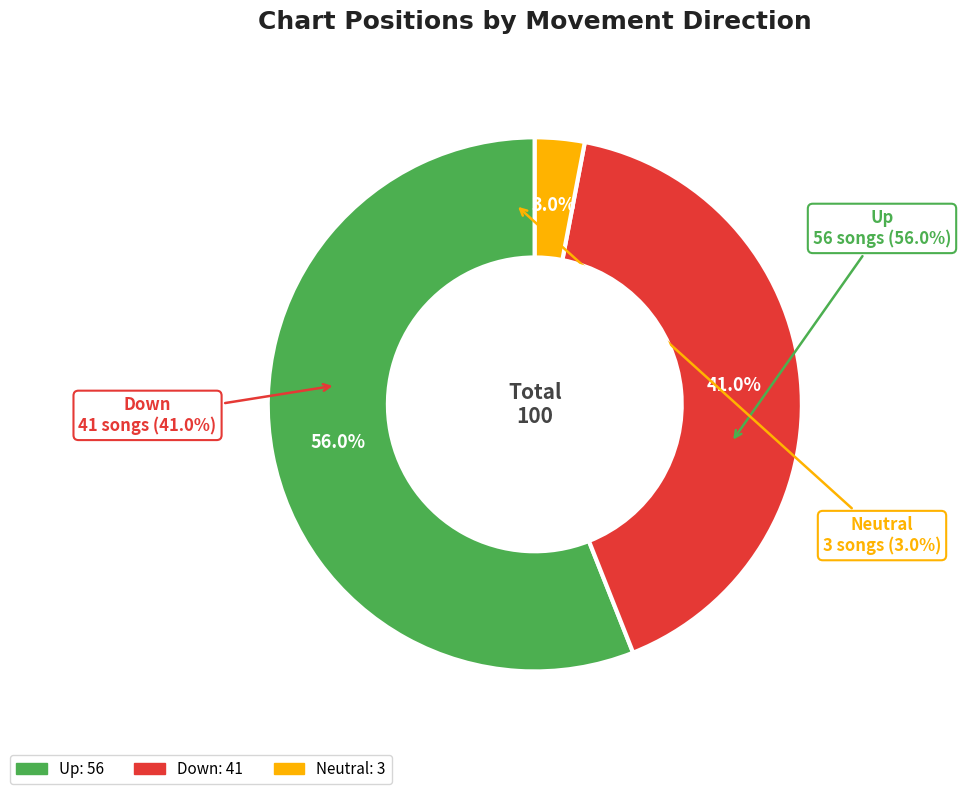

What percentage is the - slice, to the nearest percent?

3%